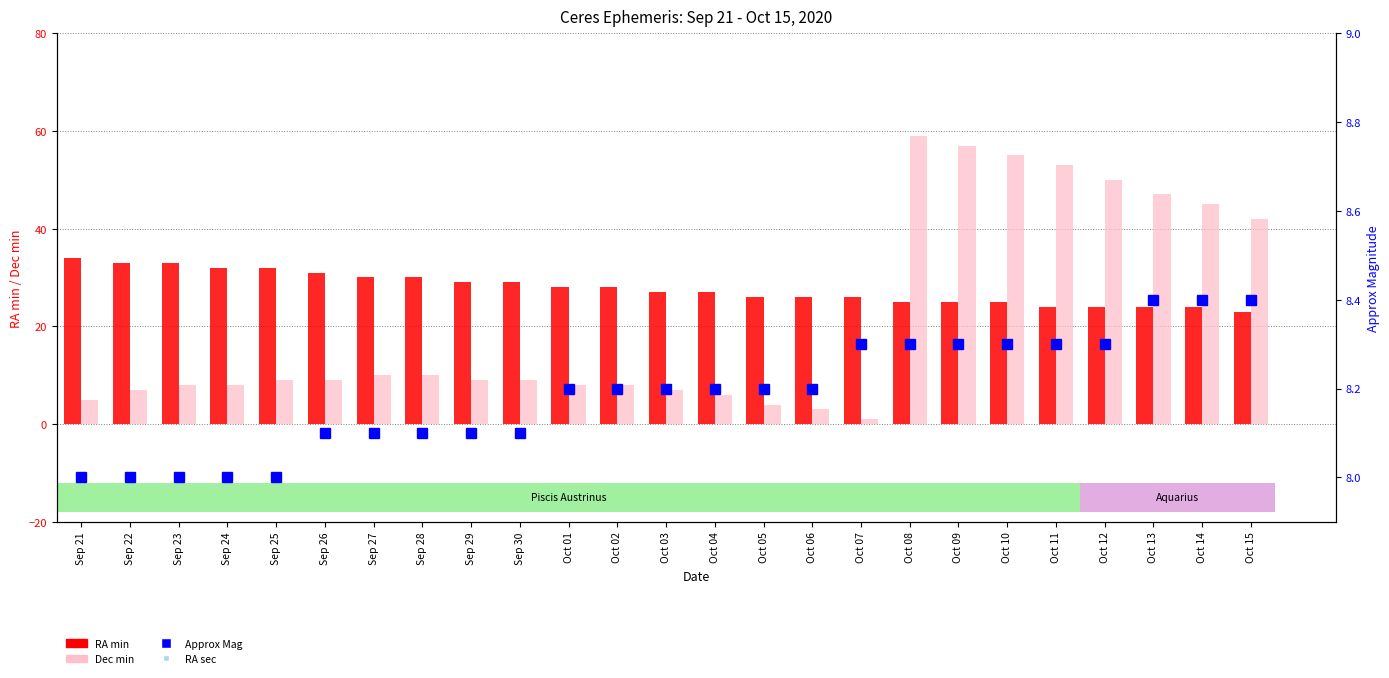

Rank the series by their maximum value, from highest to lowest.

Dec min, RA sec, RA min, Approx Mag